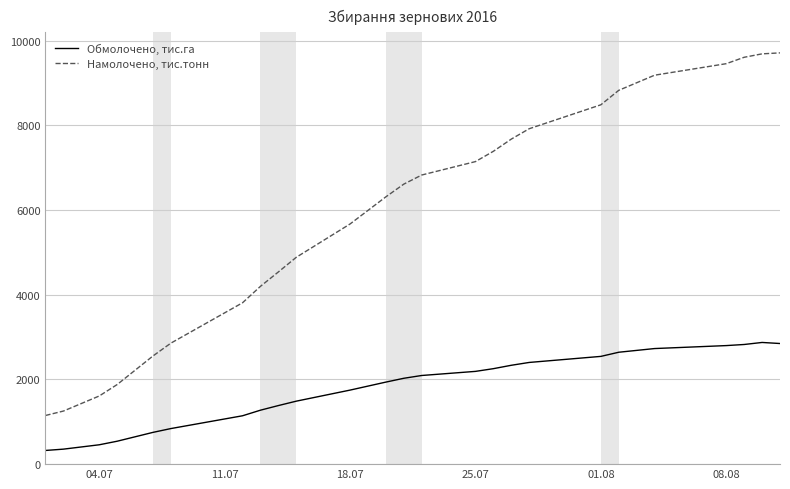

Which series has the largest range (max minus min)?

Намолочено, тис.тонн